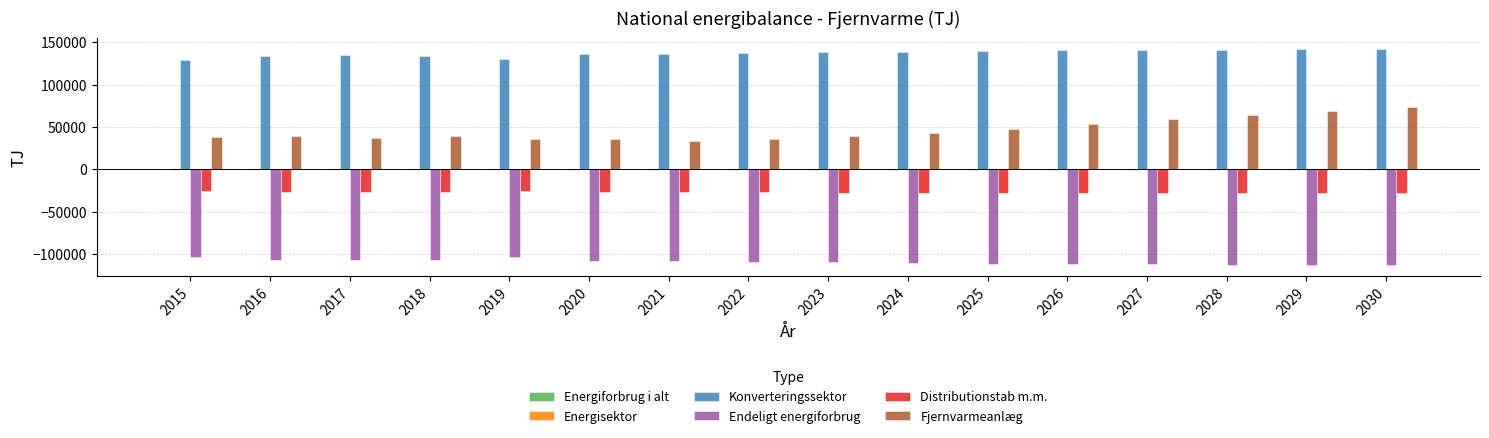

Between 2021 and 2030, which series saw the biggest shift?

Fjernvarmeanlæg